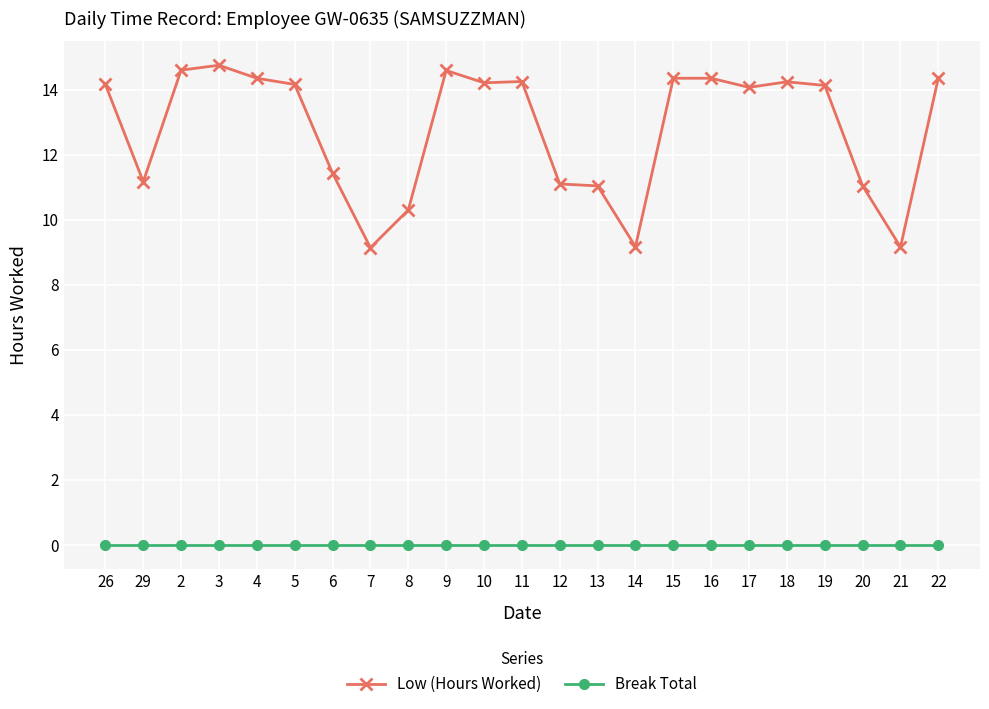

Read the Low (Hours Worked) value at 10.

14.2